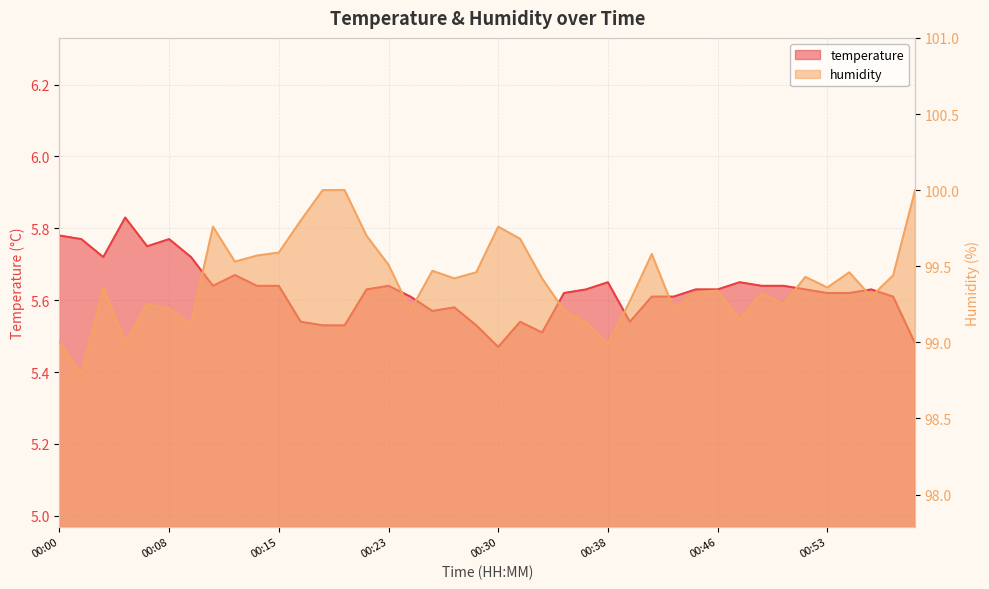

Is the value of temperature at 00:50 greater than the value of humidity at 00:38?

No